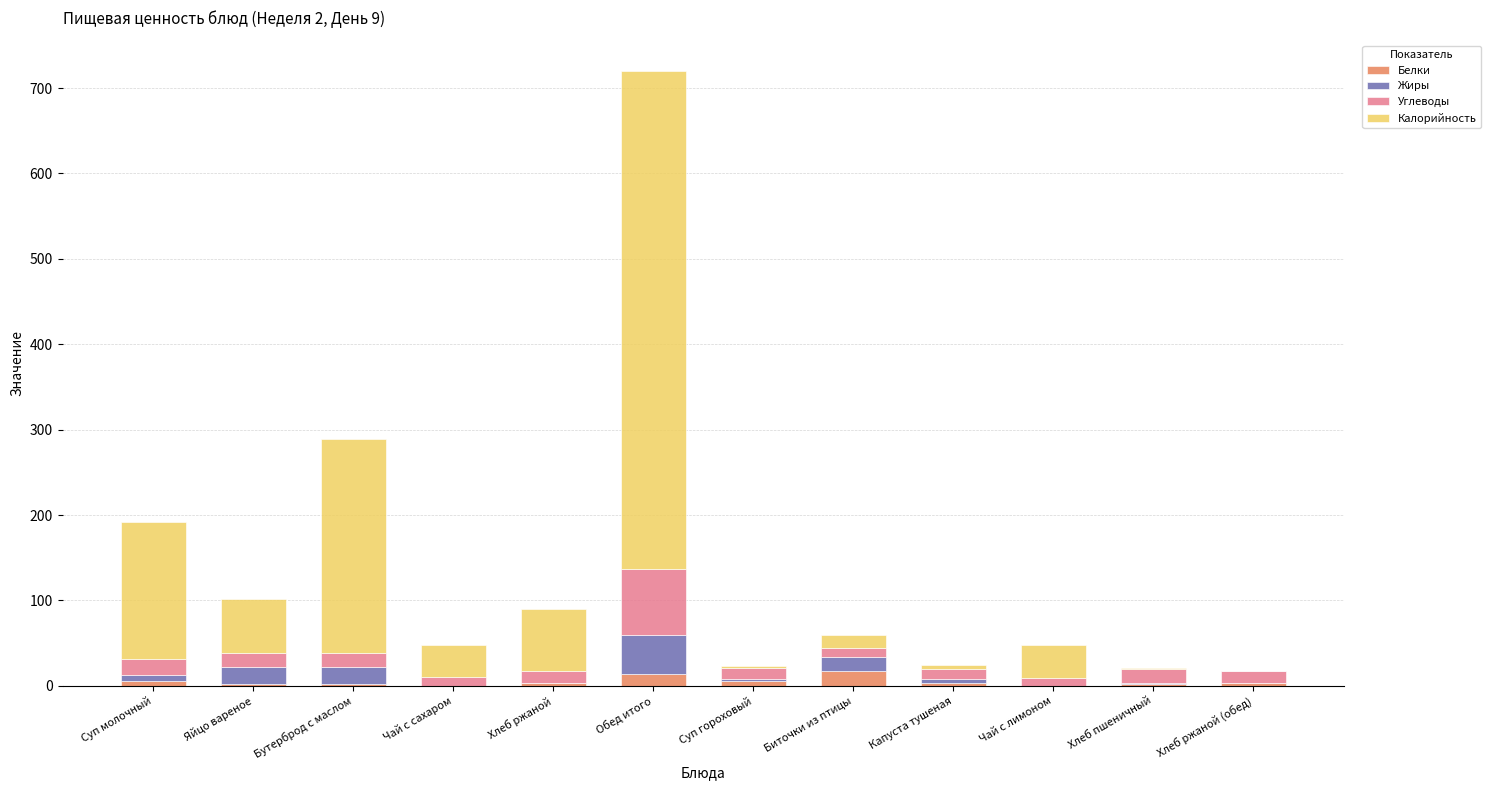

At which category is the sum across all series the highest?

Обед итого